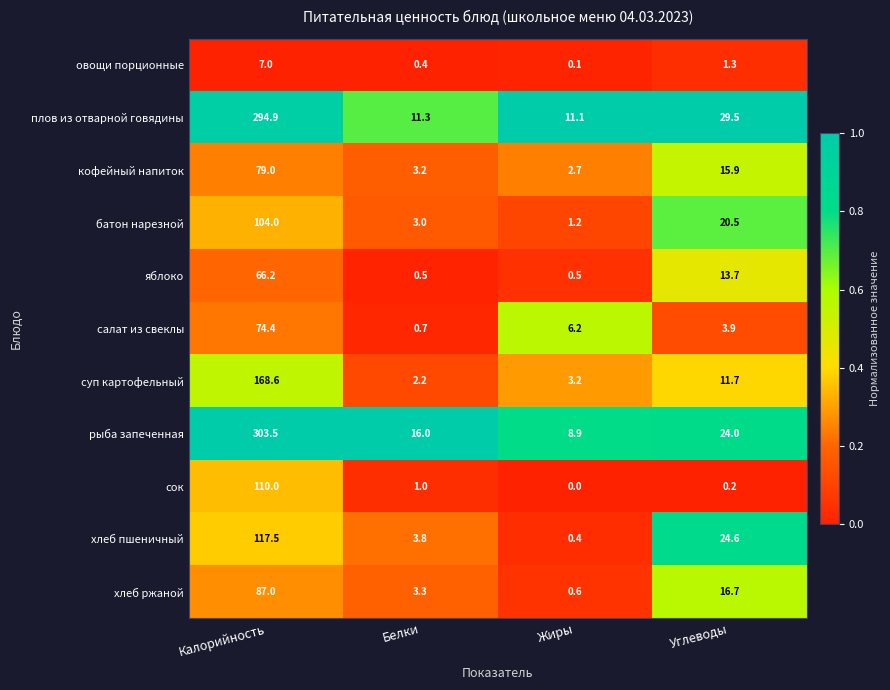

How many series are shown in this chart?

11